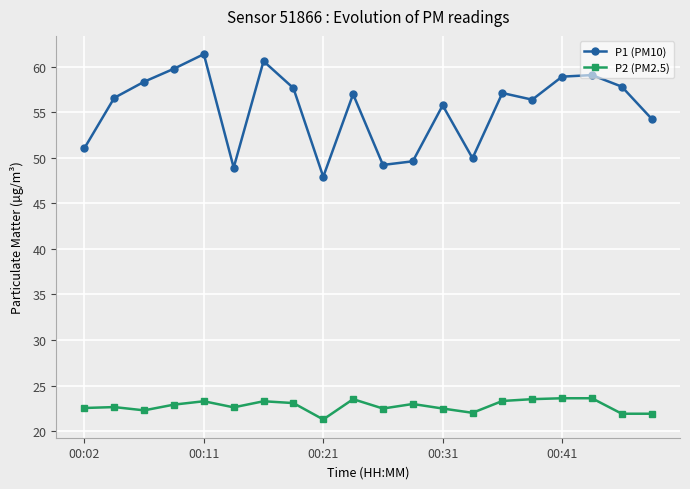

True or false: P2 (PM2.5) and P1 (PM10) cross at least once.

False